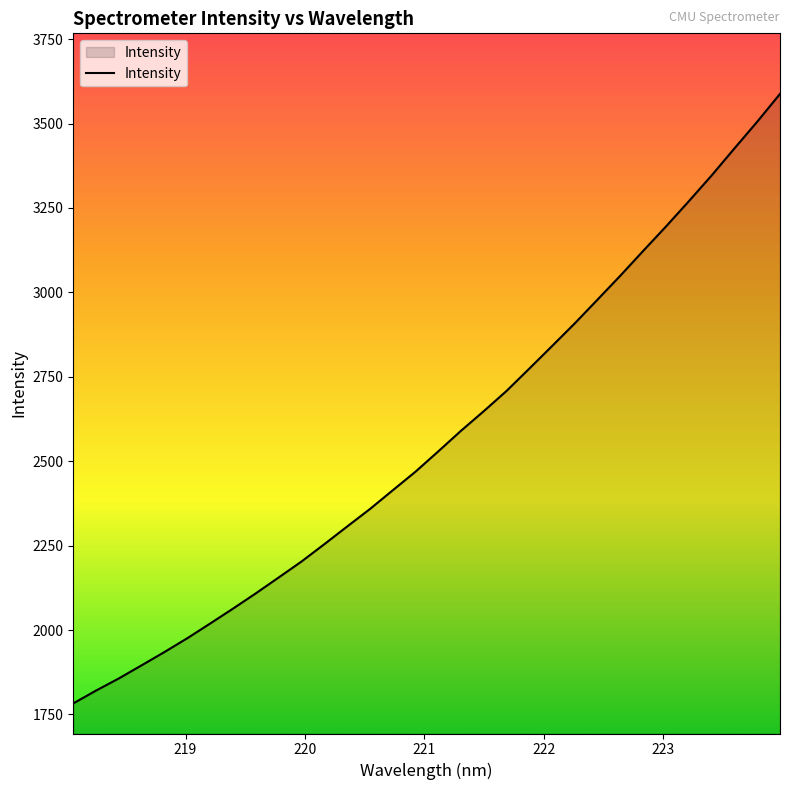

What is the difference between the maximum and minimum values?

1805.0